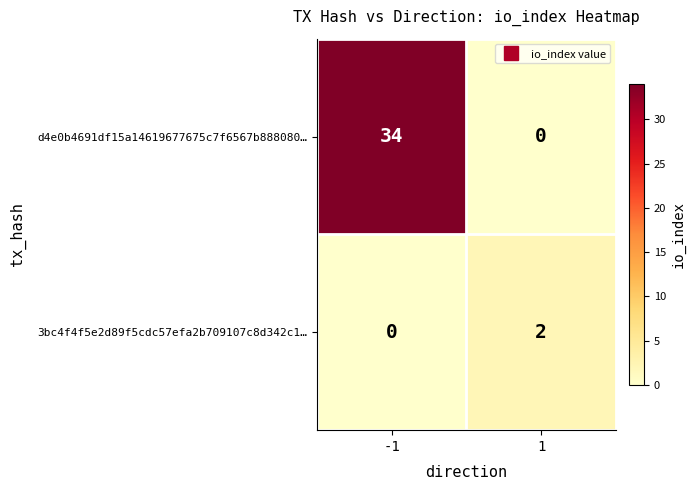

Is it true that 3bc4f4f5e2d89f5cdc57efa2b709107c8d342c1… equals -1 at -1?

False